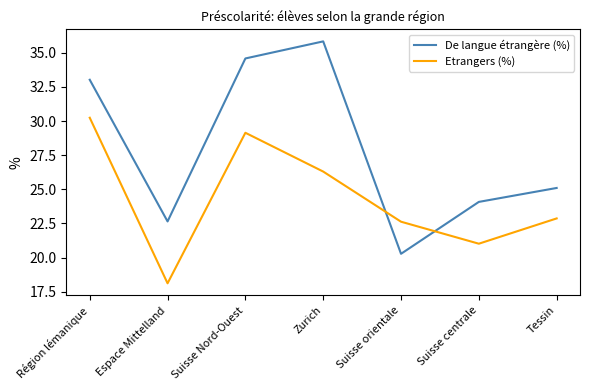

True or false: Etrangers (%) has a value of 35.3 at Zurich.

False